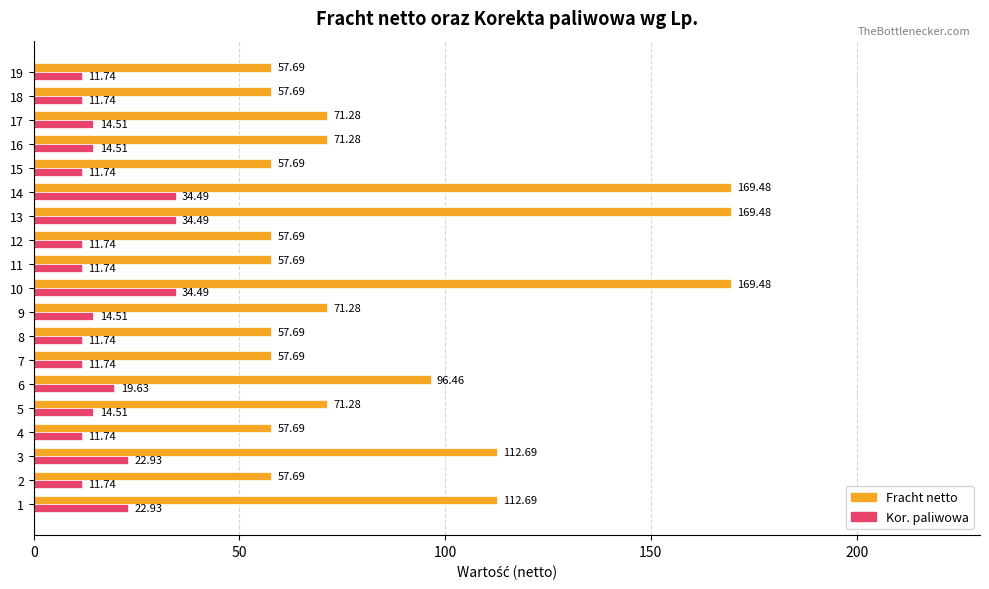

Rank the series by their average value, from lowest to highest.

Kor. paliwowa, Fracht netto